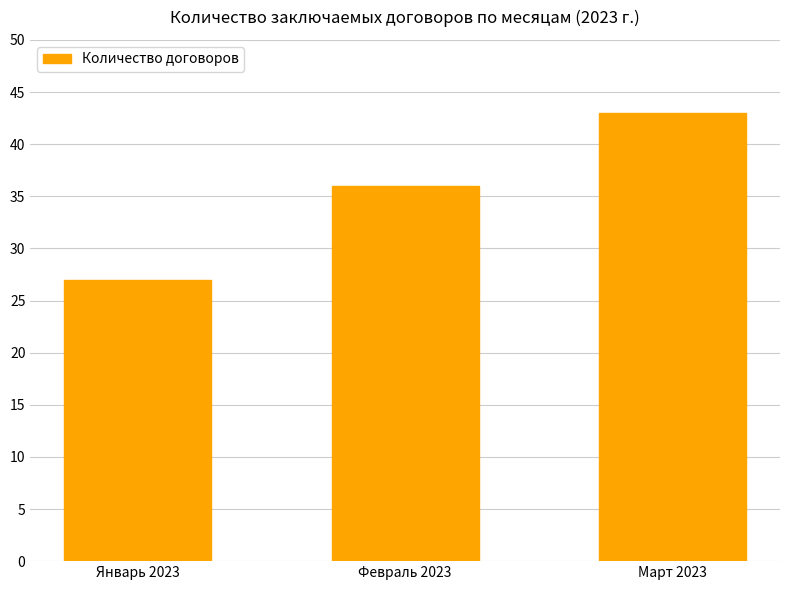

How many values are below 36?

1